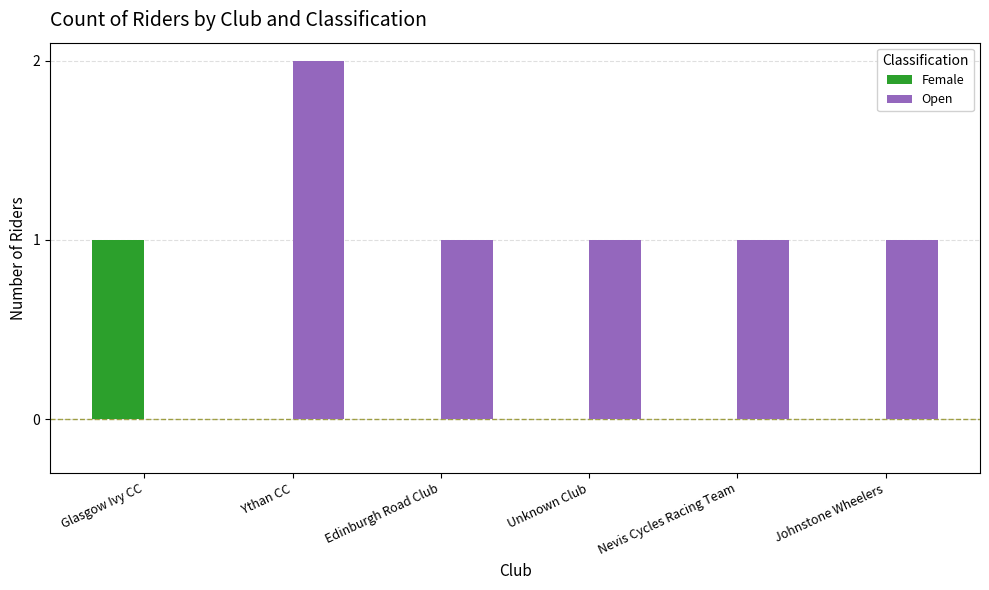

Which label corresponds to the largest value in the chart?

Ythan CC